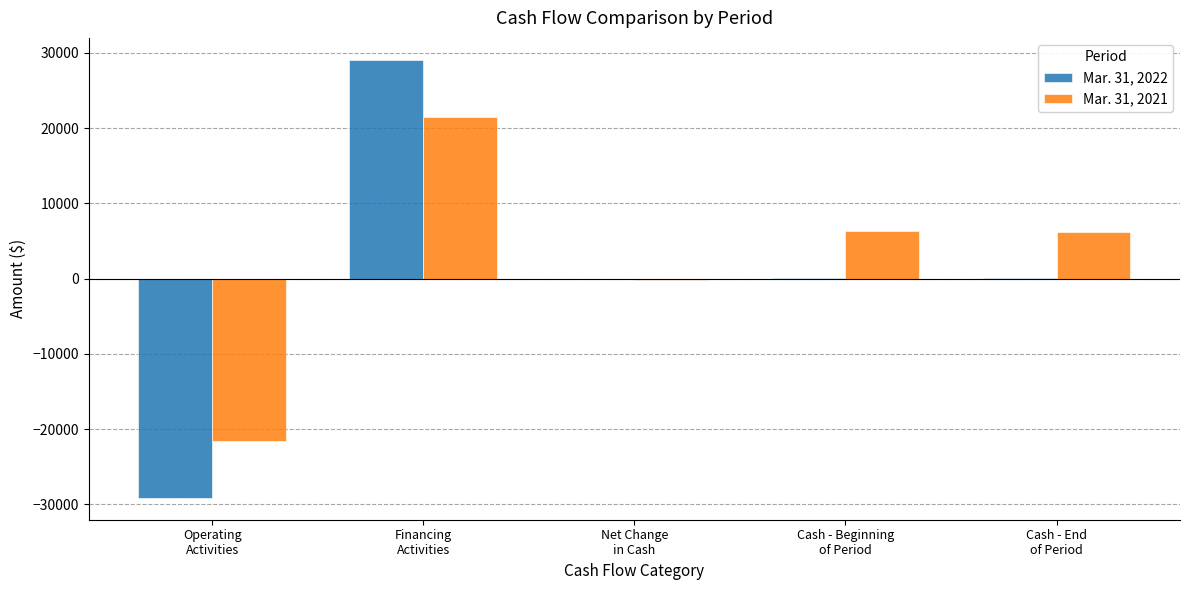

Is it true that Mar. 31, 2022 equals 63 at Cash - End
of Period?

True